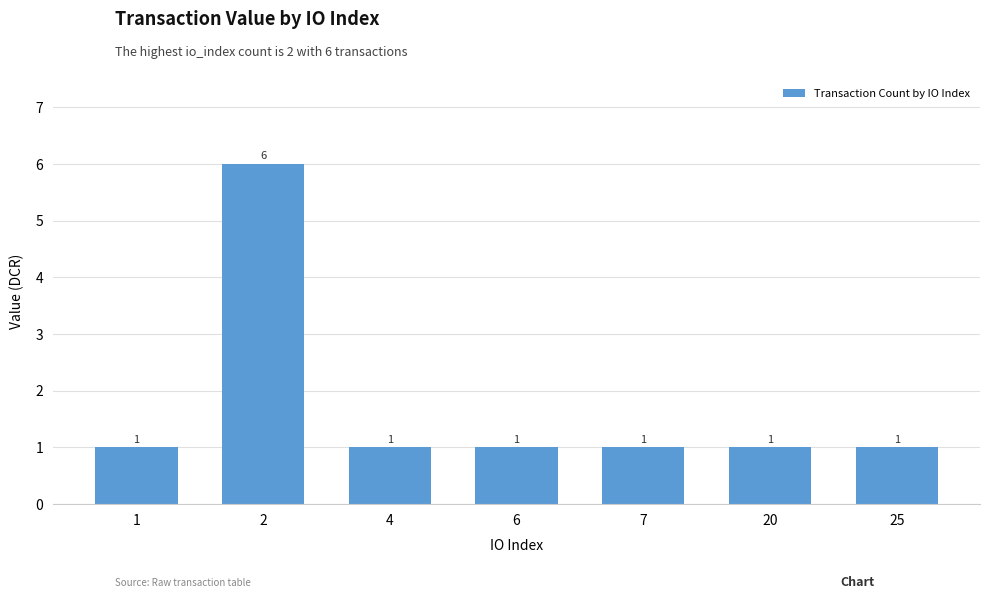

How many values are between 1 and 2?

6